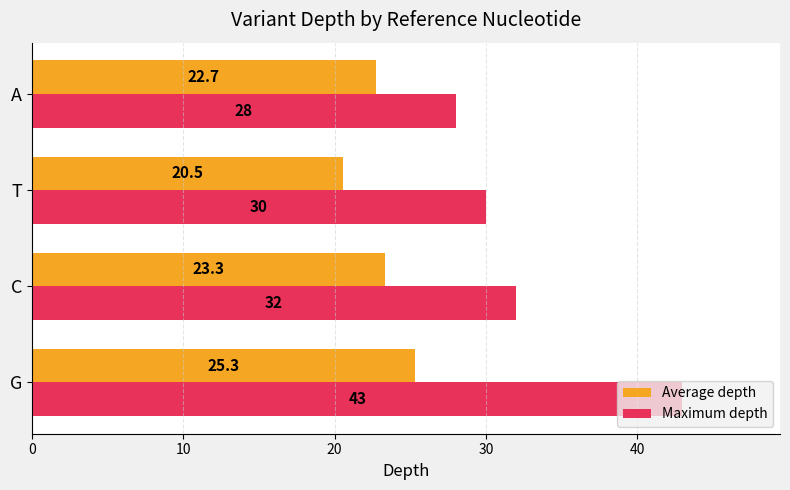

Which series changed the most between C and A?

Maximum depth